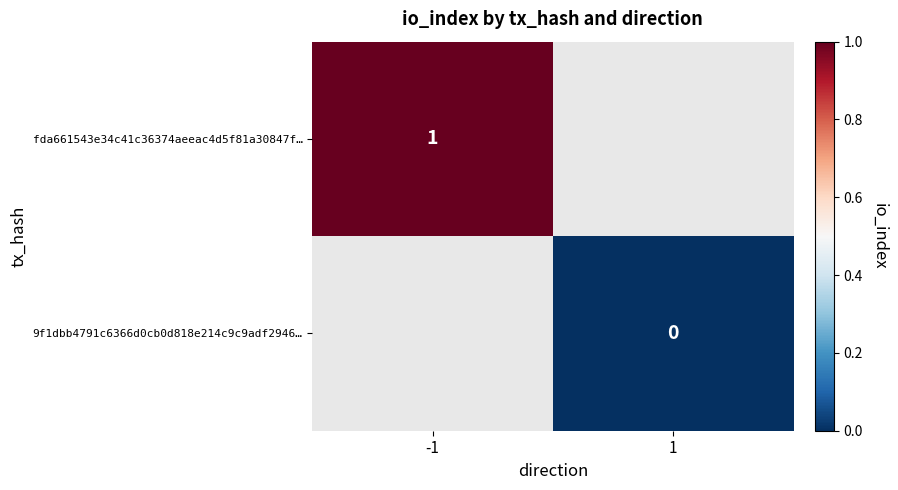

The value of fda661543e34c41c36374aeeac4d5f81a30847f… at -1 is 2. True or false?

False